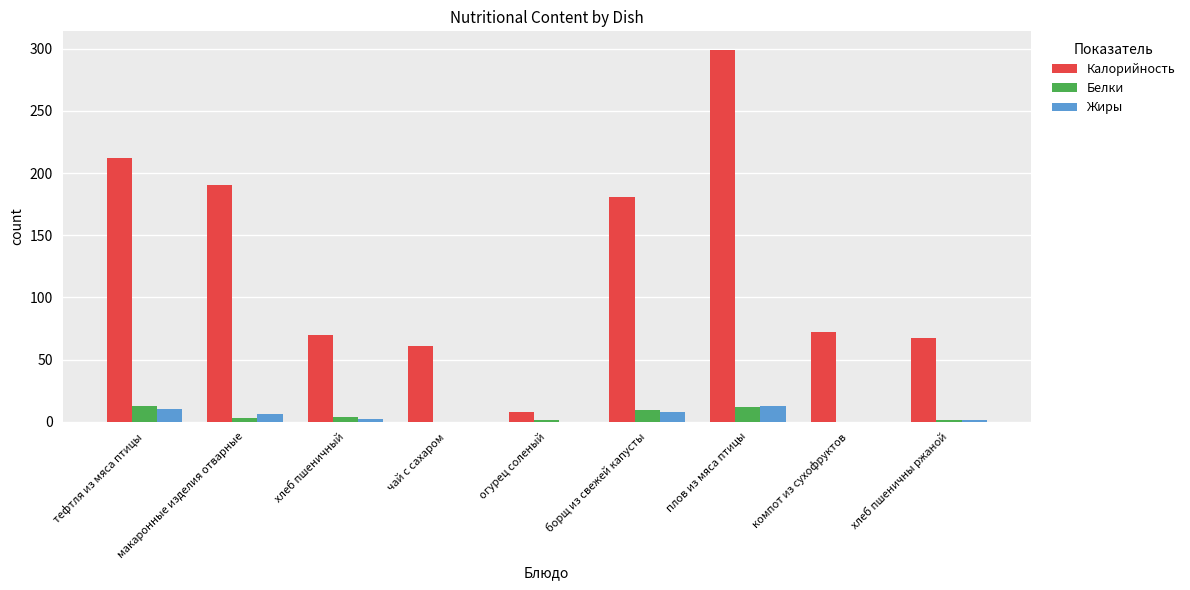

What is the maximum value for Жиры?

13